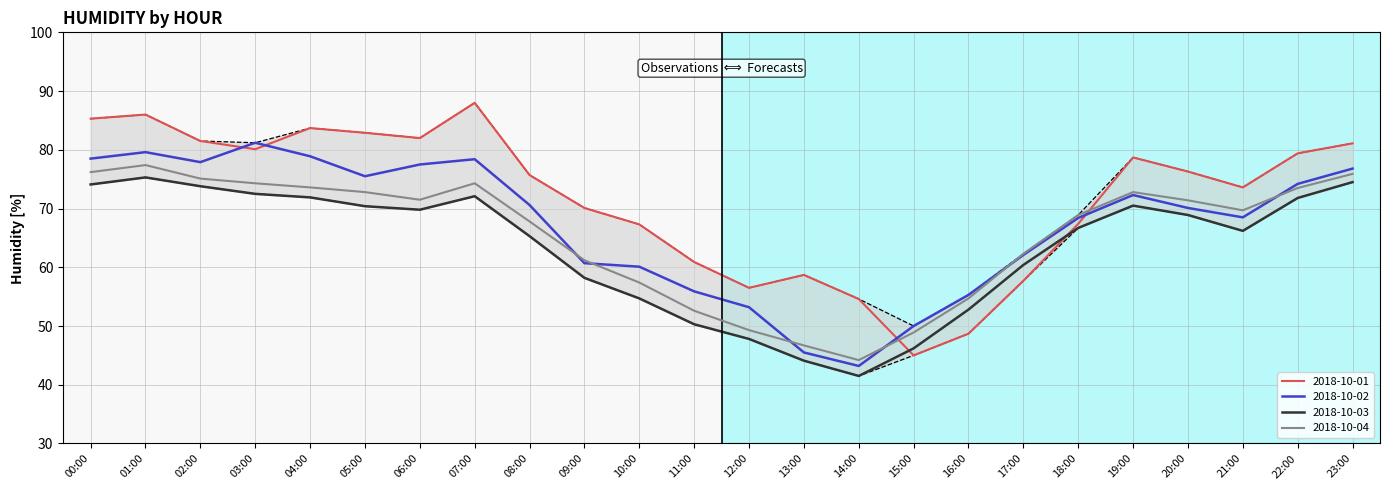

Is this an area chart (filled region under the line)?

No